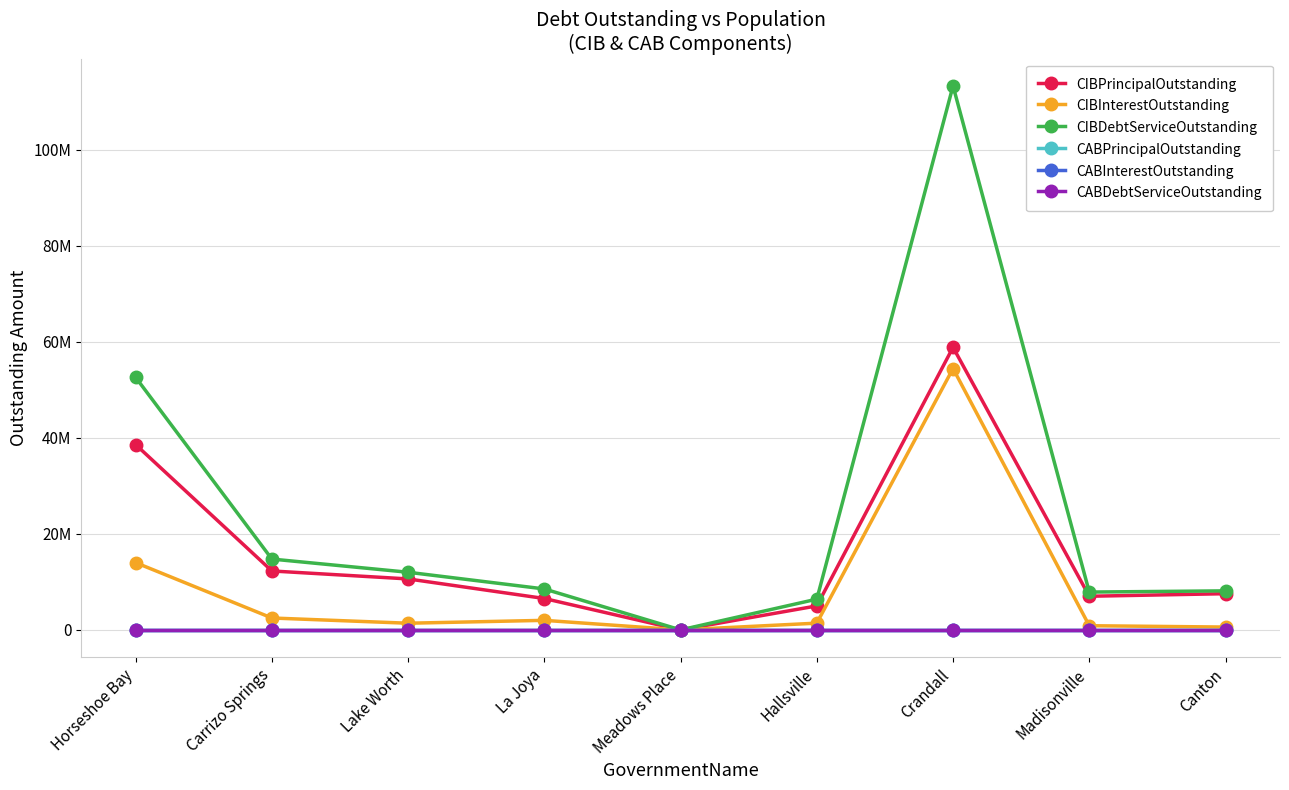

Which has a higher value, Madisonville or Horseshoe Bay?

Horseshoe Bay